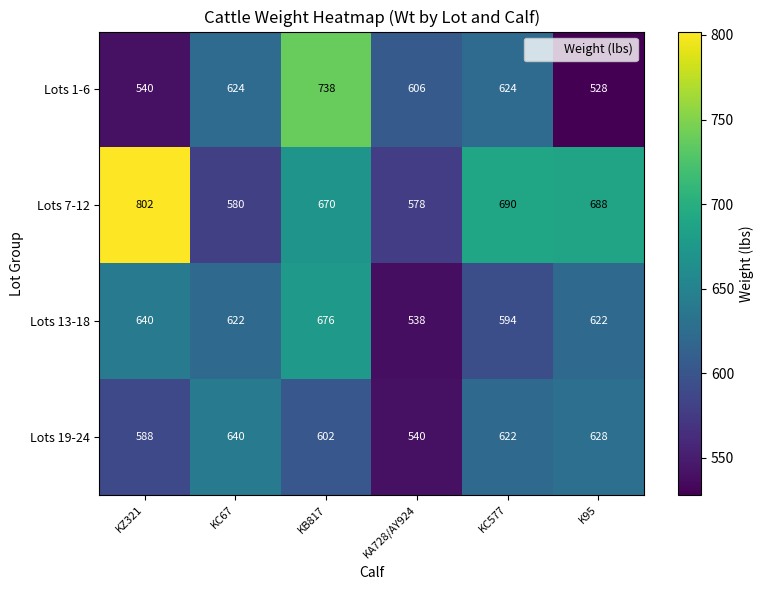

What is the sum of all Lots 13-18 values?

3692